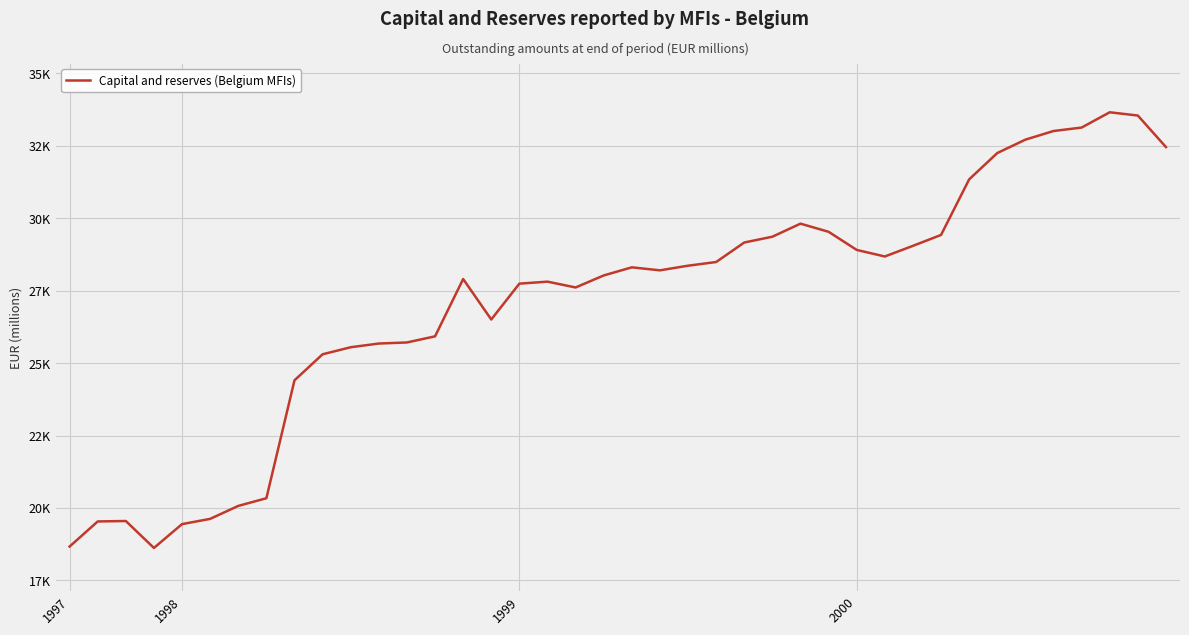

Does the chart have visible grid lines?

Yes